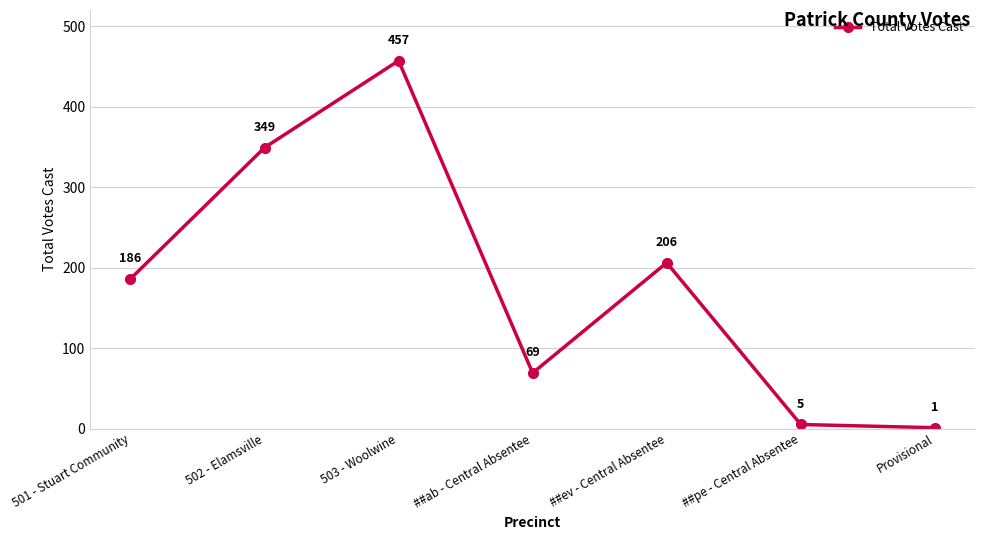

List the labels in order of value, smallest first.

Provisional, ##pe - Central Absentee, ##ab - Central Absentee, 501 - Stuart Community, ##ev - Central Absentee, 502 - Elamsville, 503 - Woolwine